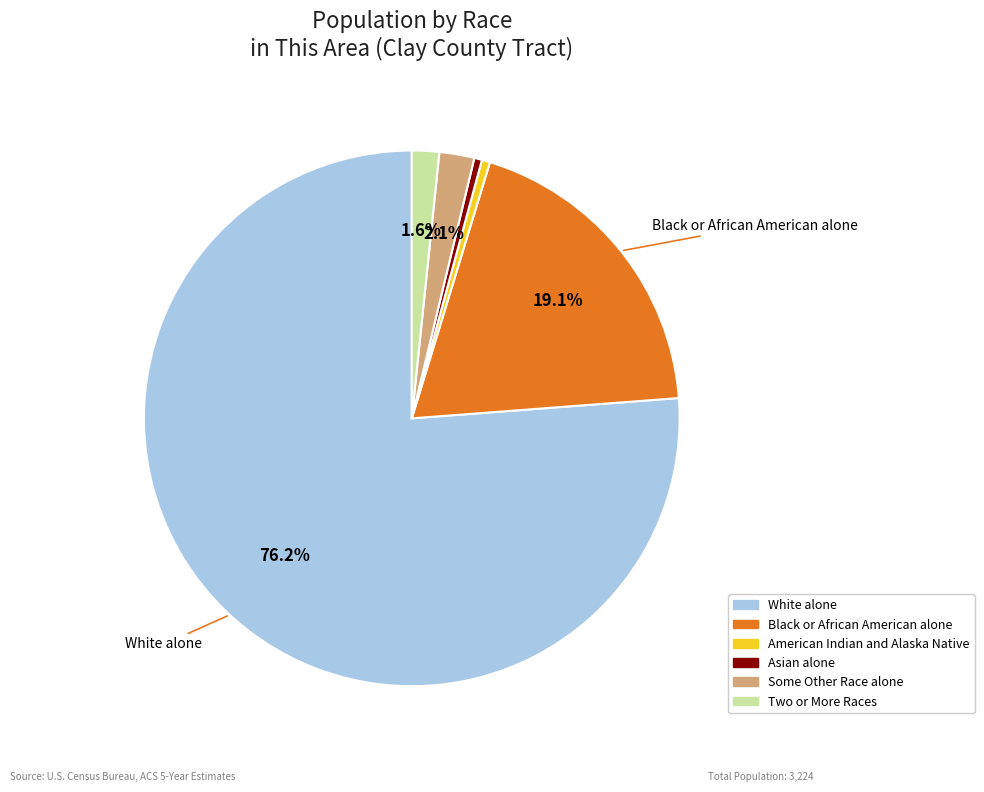

To the nearest percent, what percentage of the pie is Black or African American alone?

19%